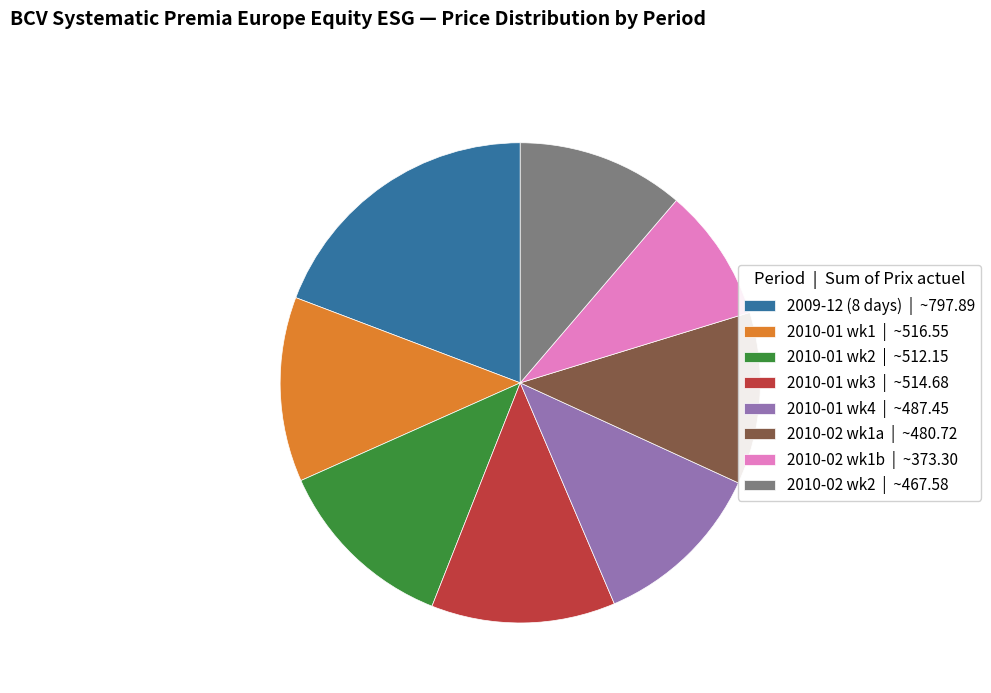

Is the sum of 2010-02 wk1a | ~480.72 and 2009-12 (8 days) | ~797.89 greater than half?

No